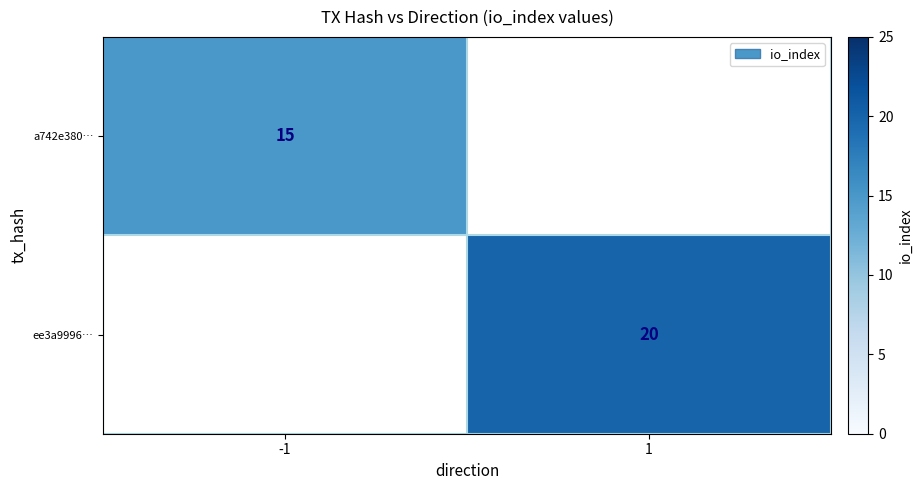

The value of ee3a9996… at 1 is 20. True or false?

True